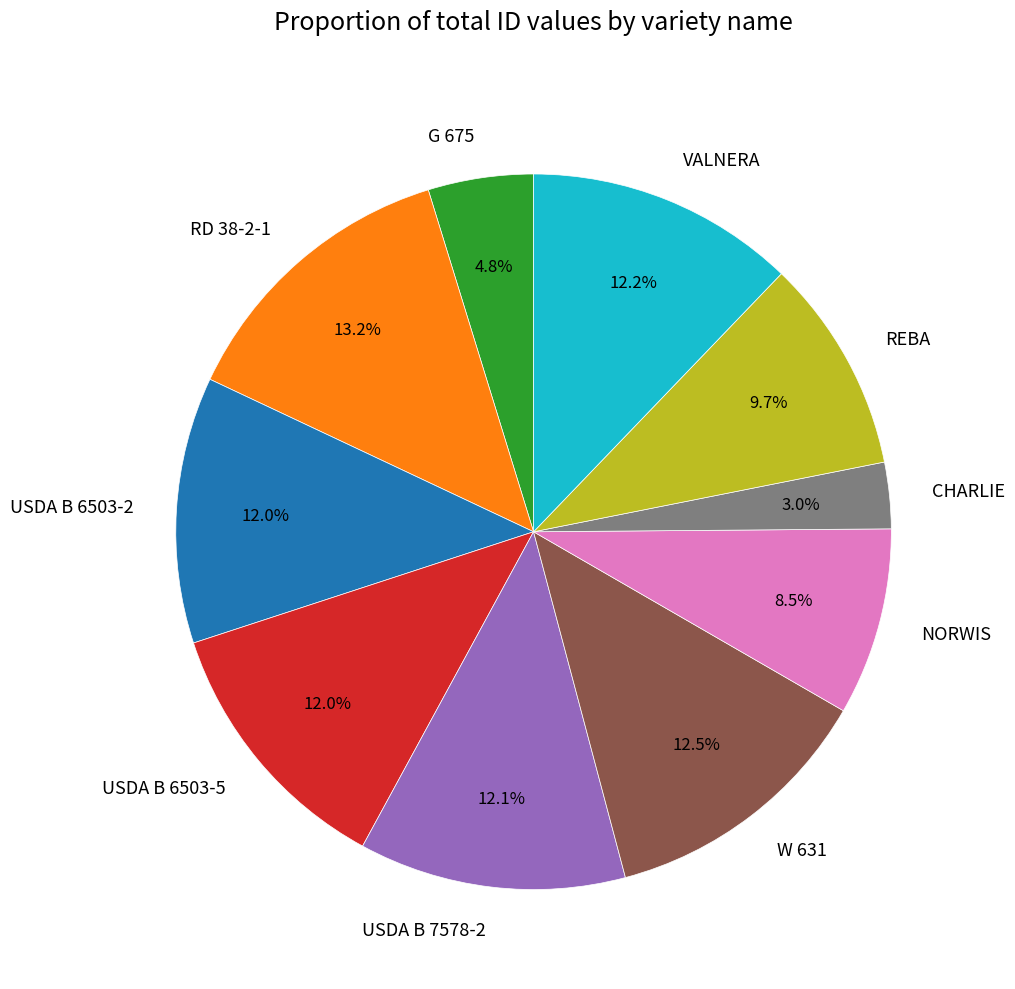

Is CHARLIE the majority of the pie?

No